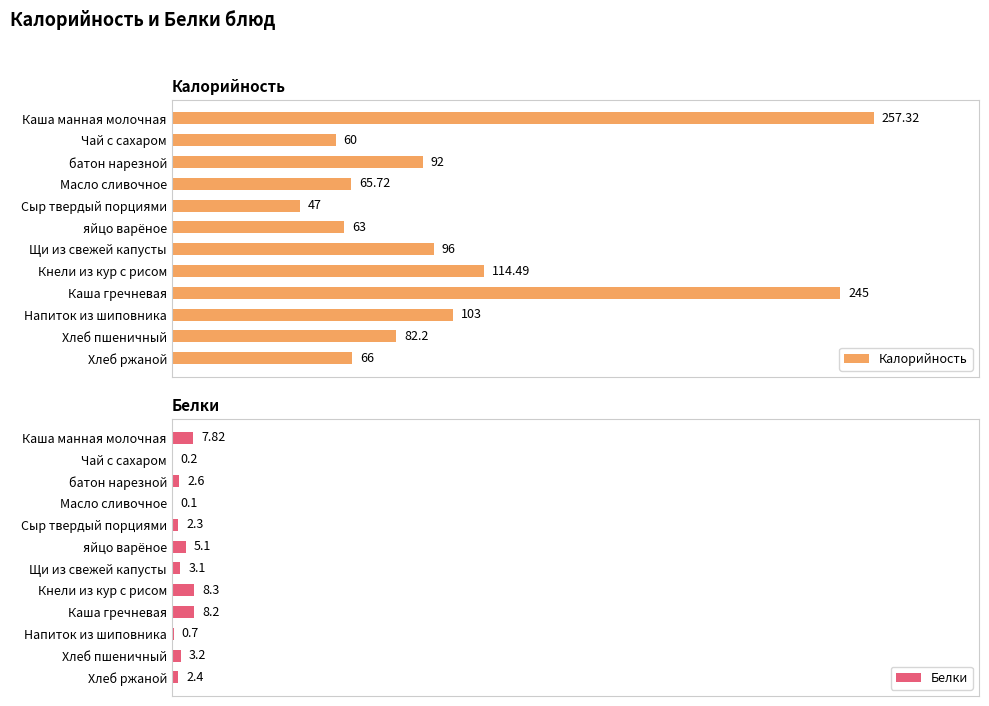

How many groups of bars are there?

12